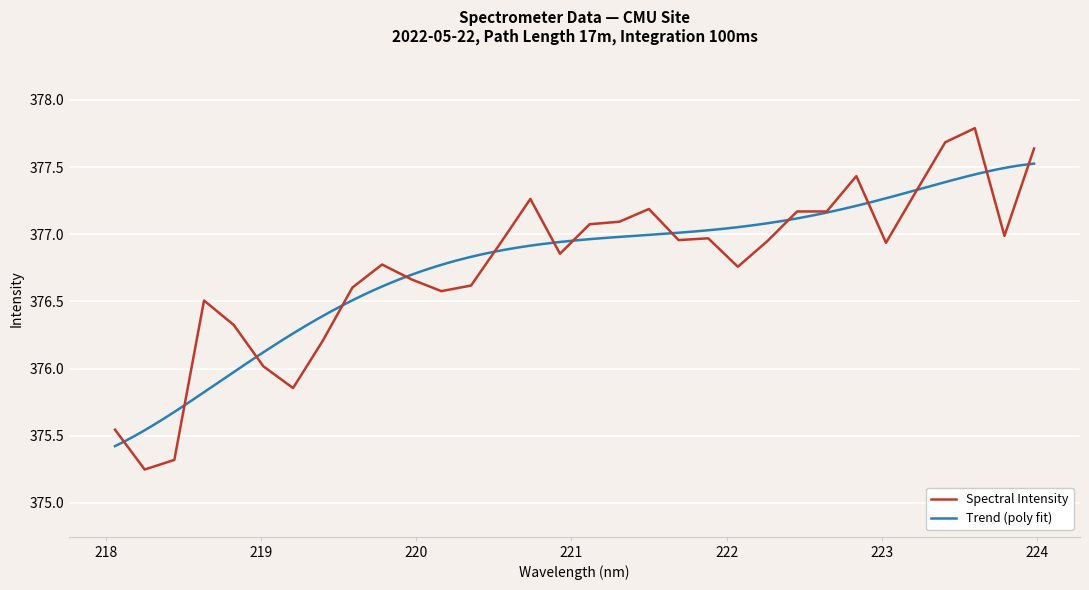

The value at 222.0721 is 376.8. True or false?

True